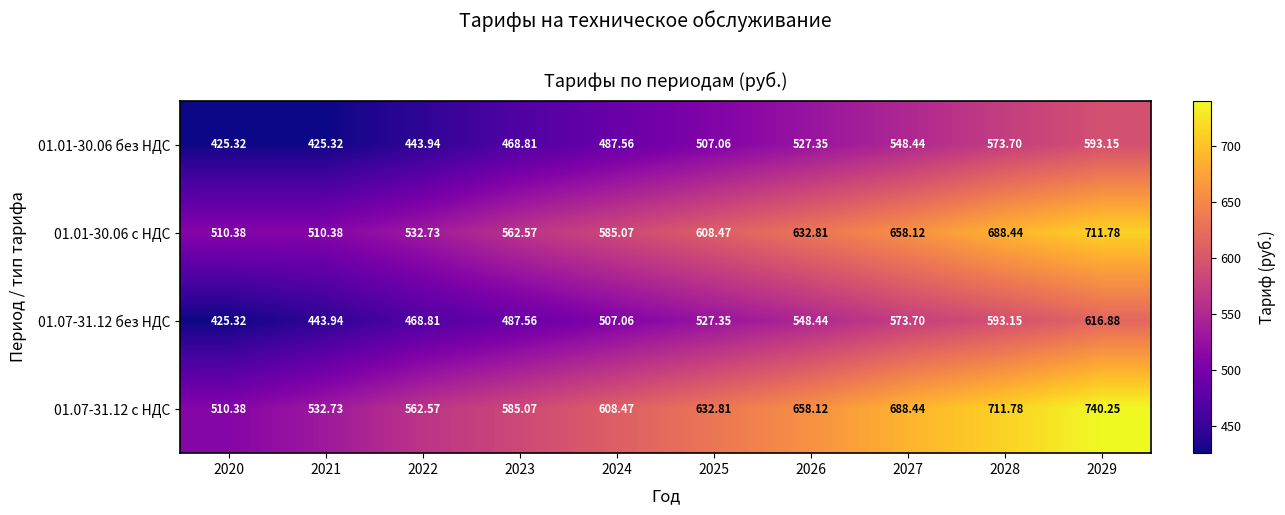

Is the value of 01.01-30.06 с НДС at 2020 greater than the value of 01.07-31.12 с НДС at 2027?

No